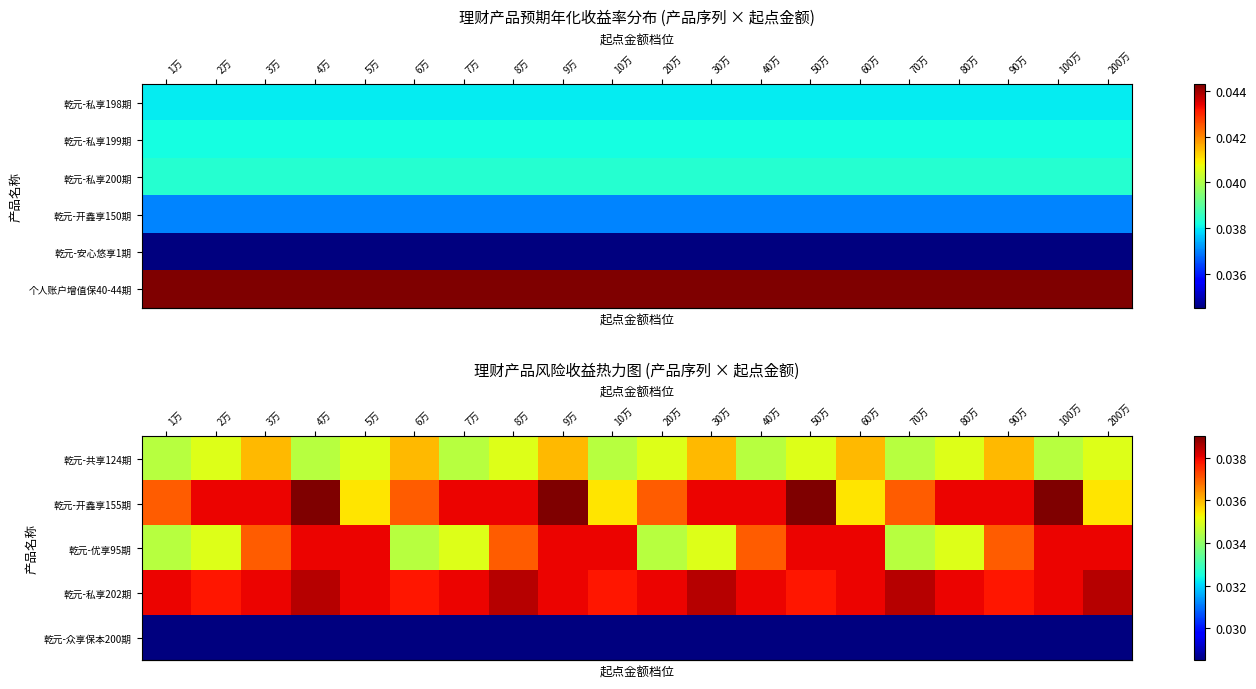

At which category is the sum across all series the highest?

9万